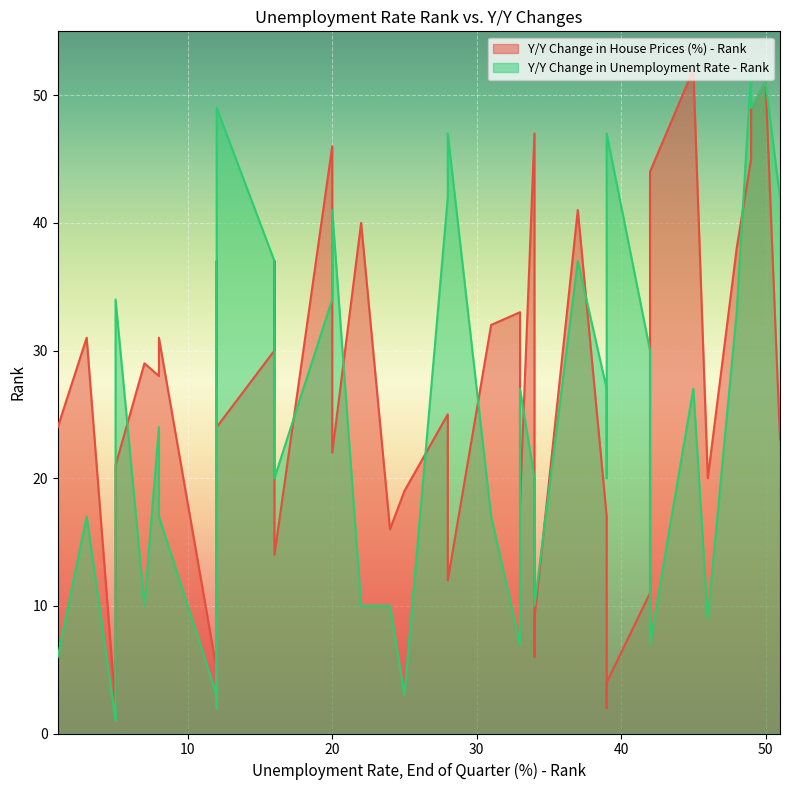

Reading left to right, what are all the values shown in this chart?

Y/Y Change in House Prices (%) - Rank: 39=17	7=29	12=5	34=47	49=45	20=46	39=2	50=51	48=38	12=35	28=25	24=16	16=30	16=37	46=20	28=12	20=22	42=11	37=41	12=37	5=2	8=28	22=40	12=24	49=49	25=19	8=31	31=32	5=21	3=31	1=24	39=4	34=6	51=23	45=52	33=33	16=14	34=9	42=44	33=18
Y/Y Change in Unemployment Rate - Rank: 39=27	7=10	12=3	34=20	49=52	20=34	39=20	50=51	48=33	12=27	28=42	24=10	16=37	16=37	46=9	28=47	20=41	42=30	37=37	12=2	5=1	8=24	22=10	12=49	49=49	25=3	8=17	31=17	5=34	3=17	1=6	39=47	34=10	51=42	45=27	33=7	16=20	34=10	42=7	33=27